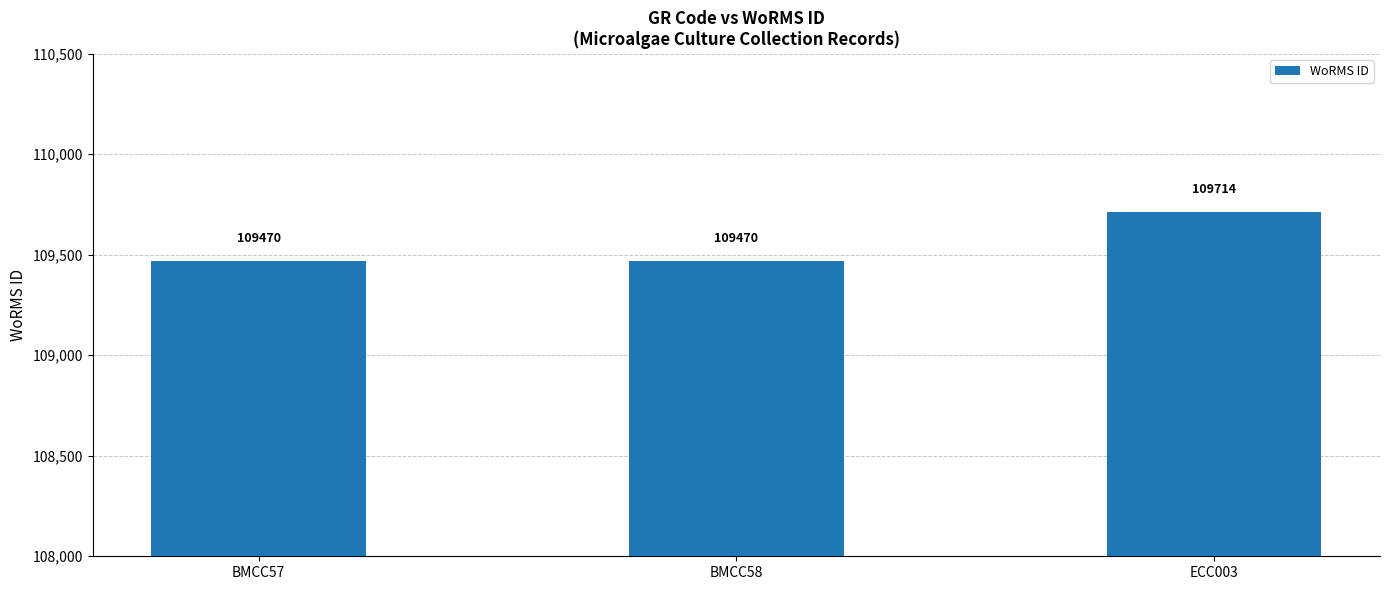

What is the smallest value displayed?

109470